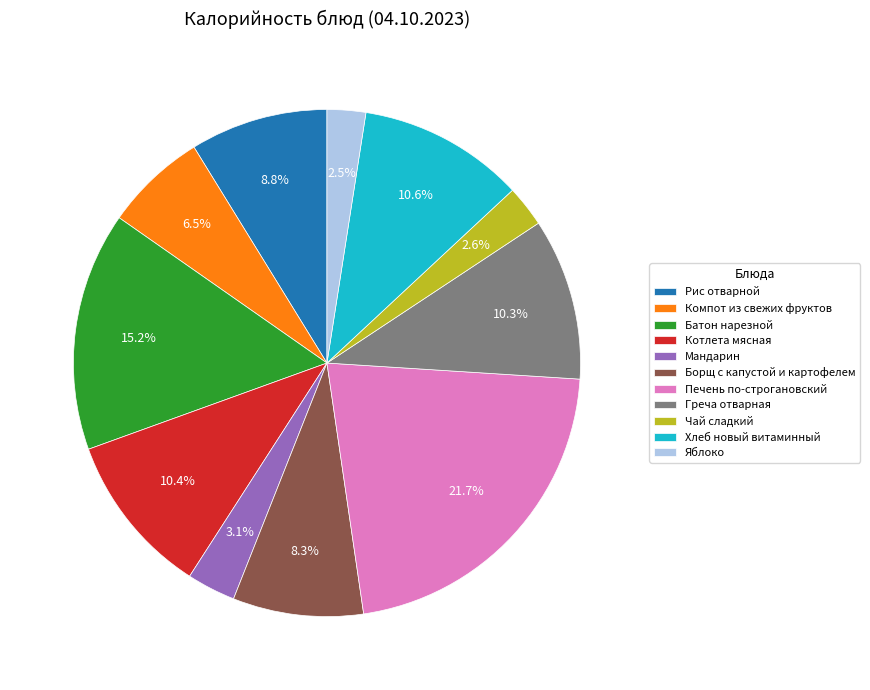

Combined, what portion of the pie is Хлеб новый витаминный and Мандарин?

13.7%